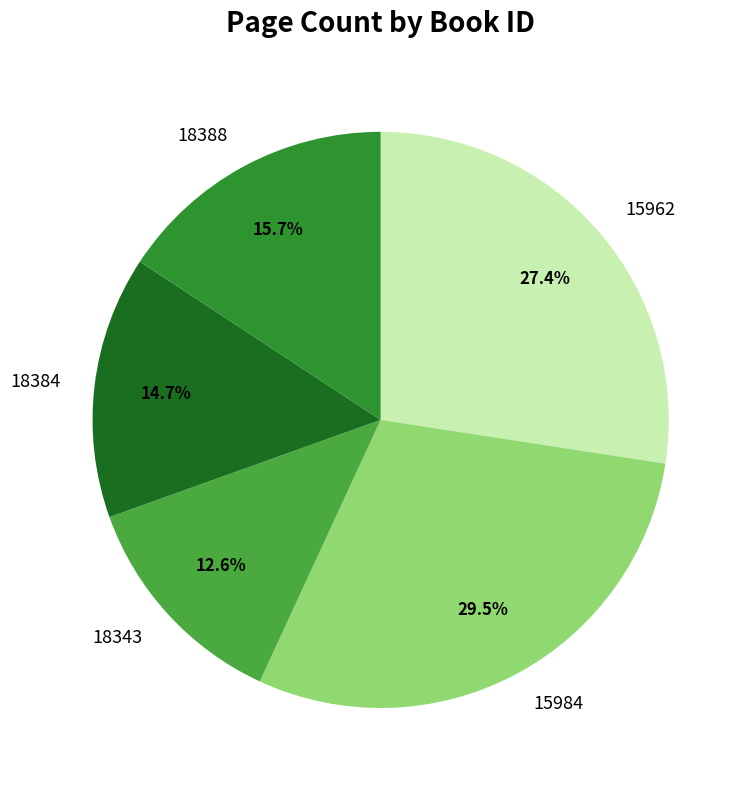

Which has a higher value, 18384 or 15962?

15962